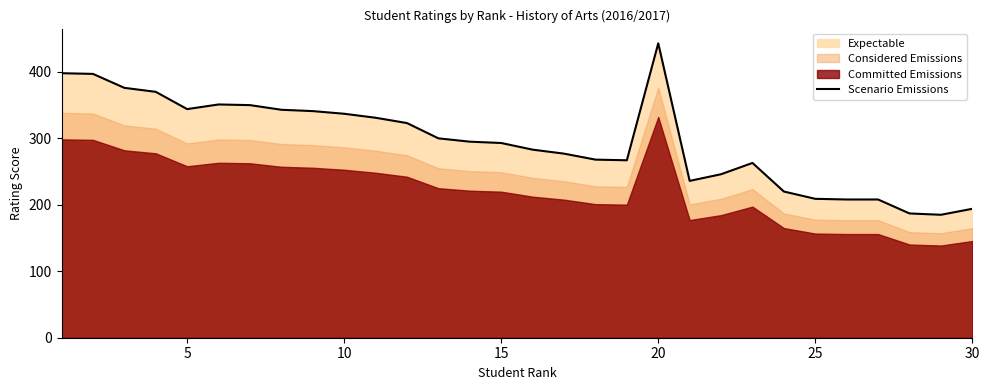

Read the value at 16, to the nearest 50.

300